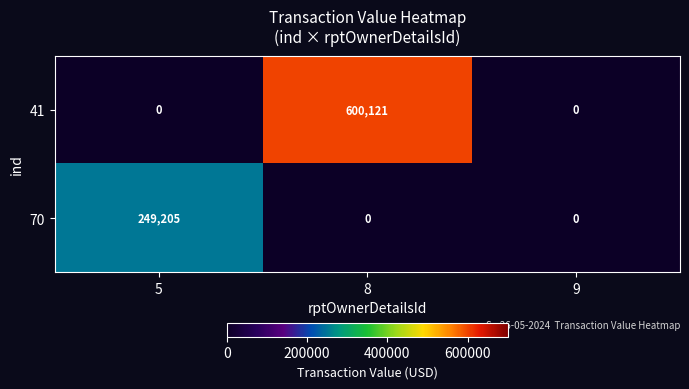

Which series has the largest range (max minus min)?

41